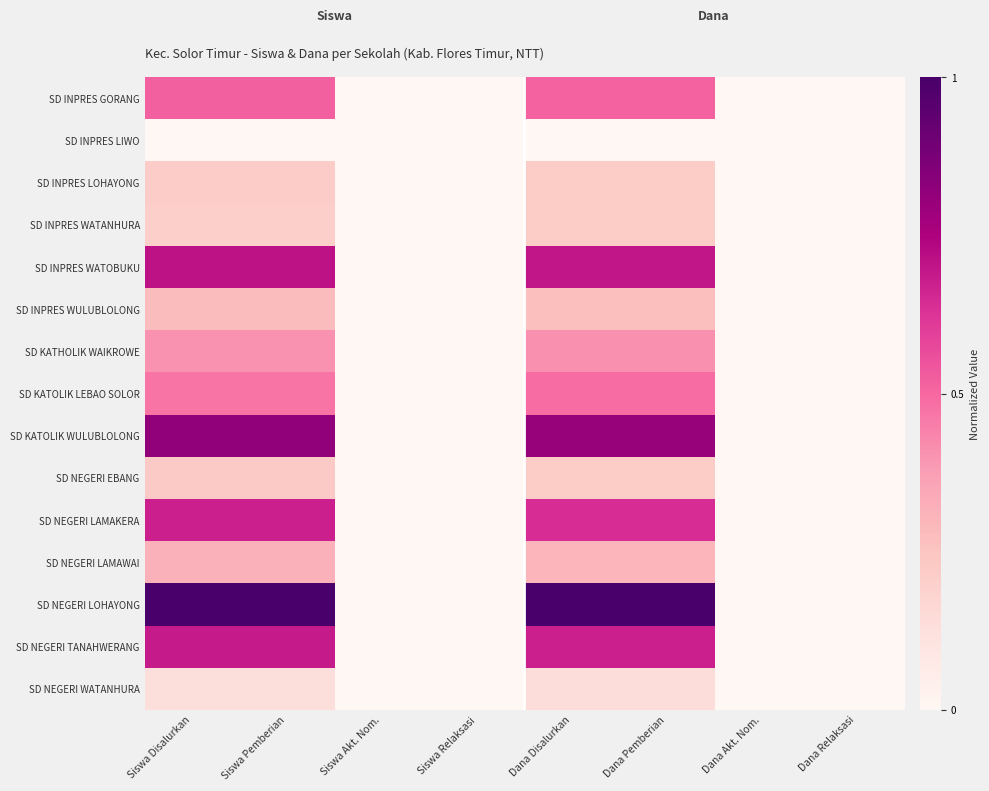

Rank the series at Siswa Disalurkan from lowest to highest value.

SD INPRES LIWO, SD NEGERI WATANHURA, SD INPRES WATANHURA, SD INPRES LOHAYONG, SD NEGERI EBANG, SD INPRES WULUBLOLONG, SD NEGERI LAMAWAI, SD KATHOLIK WAIKROWE, SD KATOLIK LEBAO SOLOR, SD INPRES GORANG, SD NEGERI LAMAKERA, SD NEGERI TANAHWERANG, SD INPRES WATOBUKU, SD KATOLIK WULUBLOLONG, SD NEGERI LOHAYONG